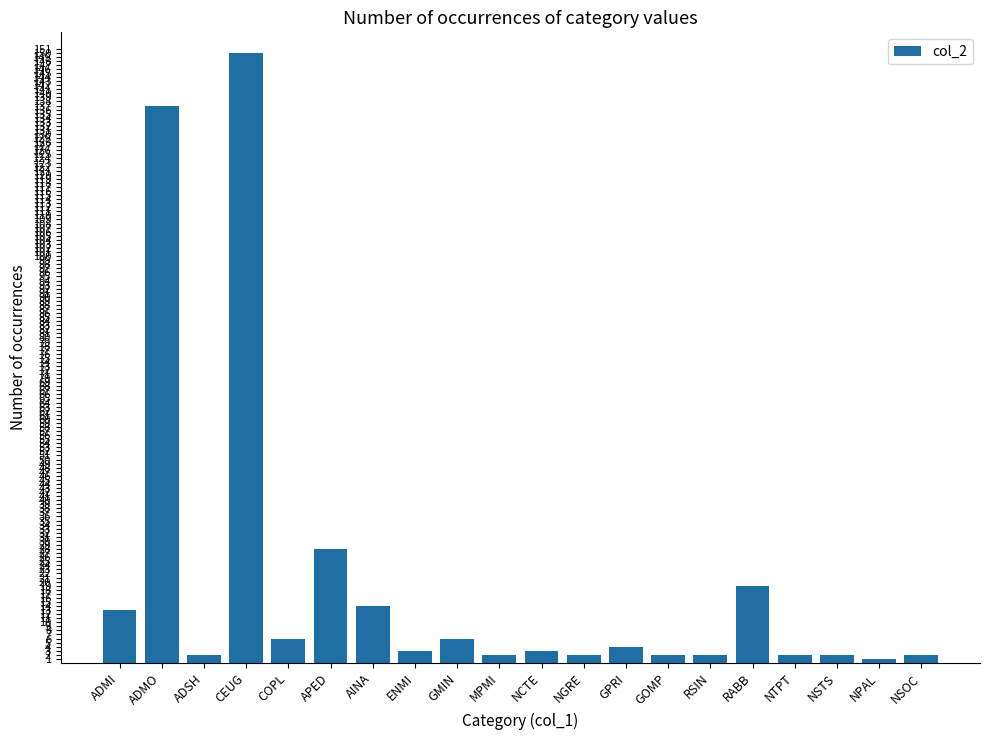

Approximately how many times larger is the value at GPRI compared to APED?

0.1